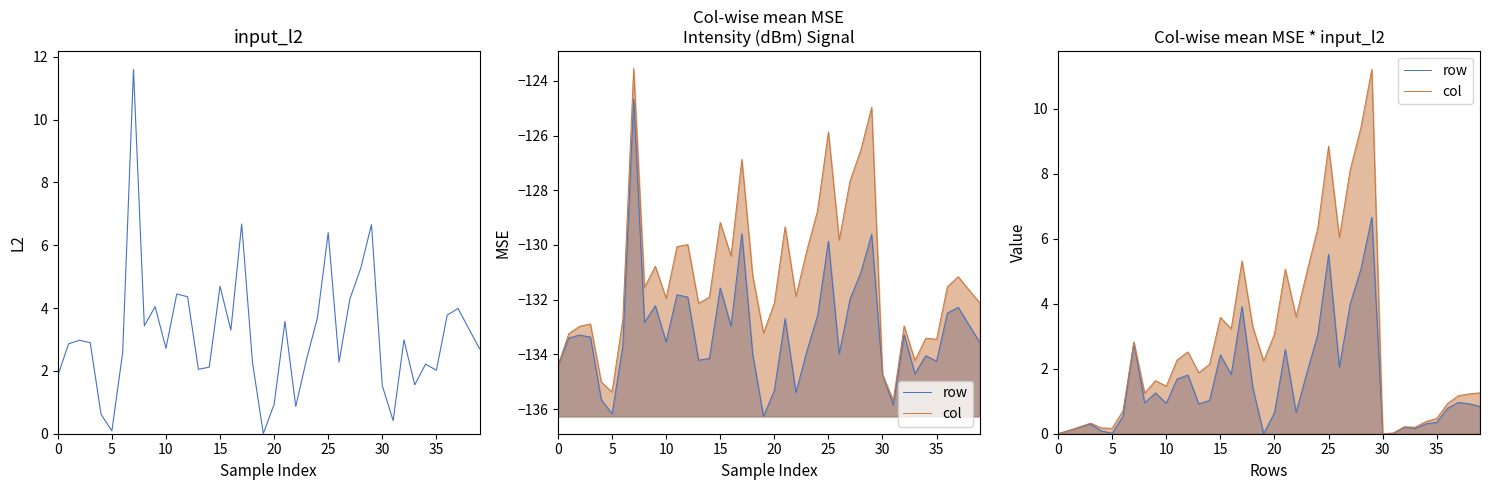

What is the label of the 38th point from the left?

37